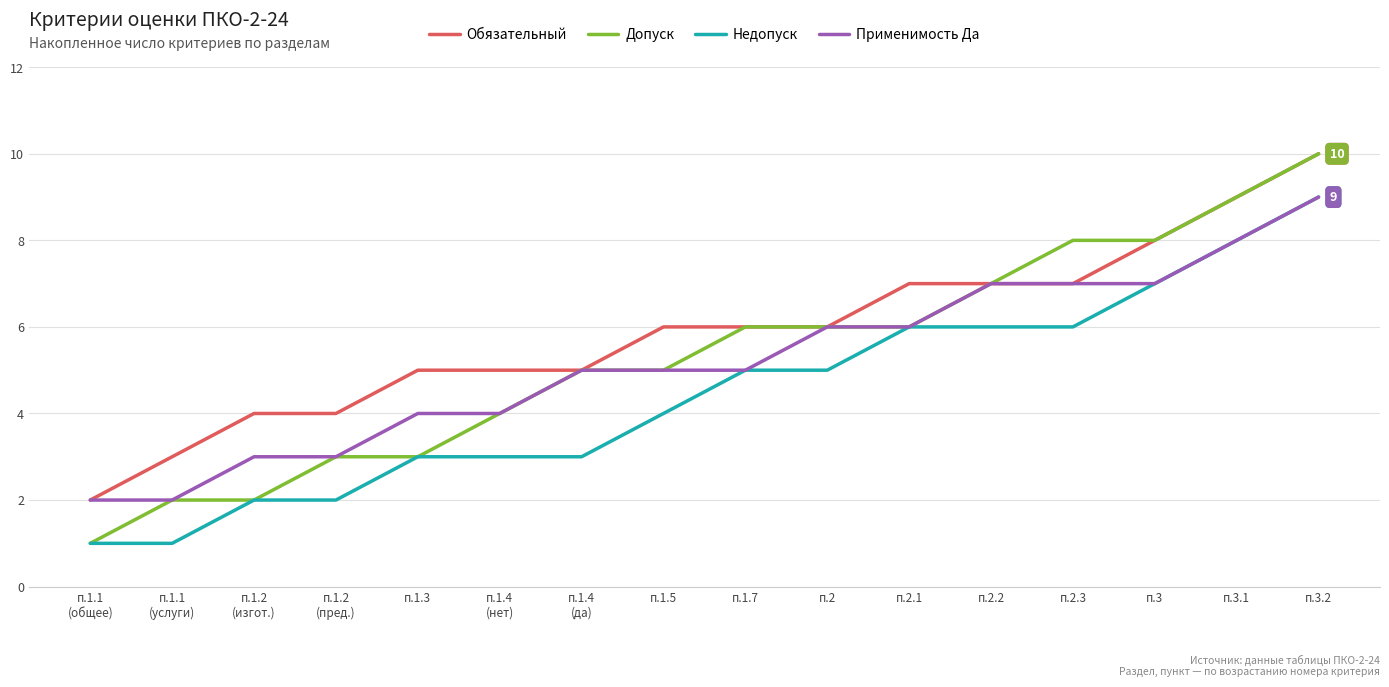

At which label does Обязательный reach its peak?

п.3.2